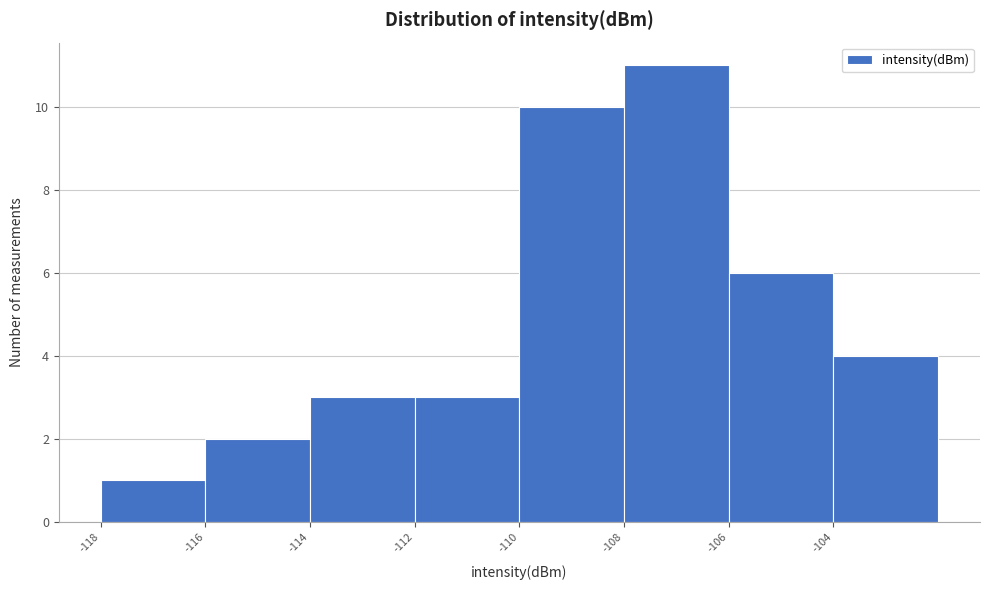

Reading left to right, transcribe all the data shown in this chart.

-118=1	-116=2	-114=3	-112=3	-110=10	-108=11	-106=6	-104=4